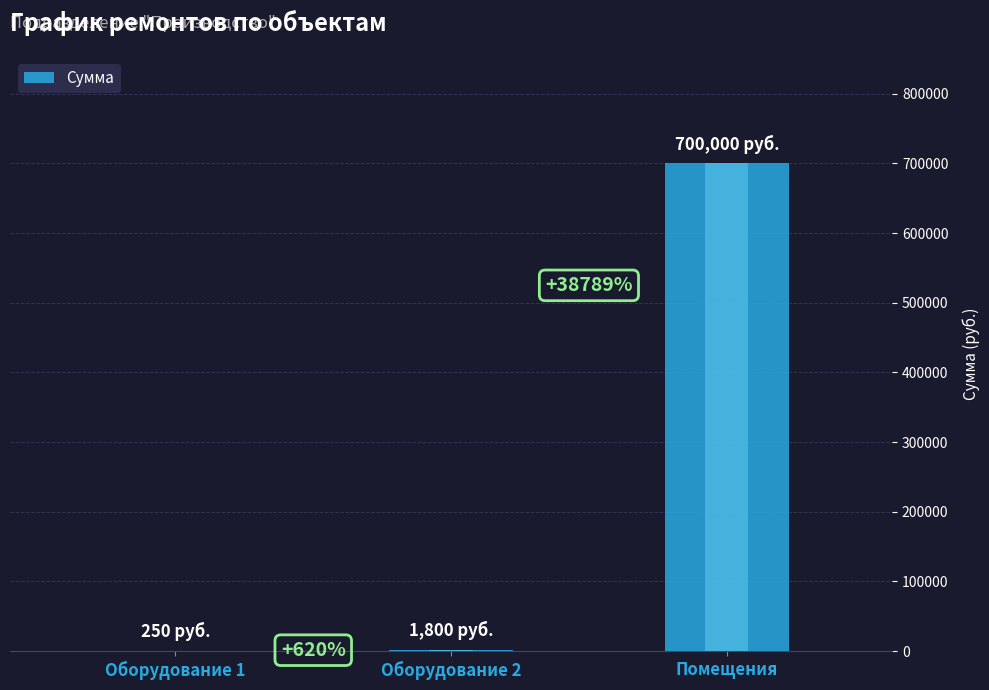

List the labels in order of value, largest first.

Помещения, Оборудование 2, Оборудование 1